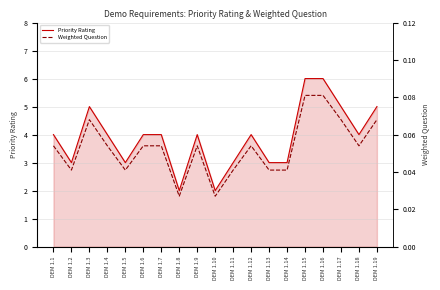

In Weighted Question, how many points are higher than both neighbors (excluding endpoints)?

3